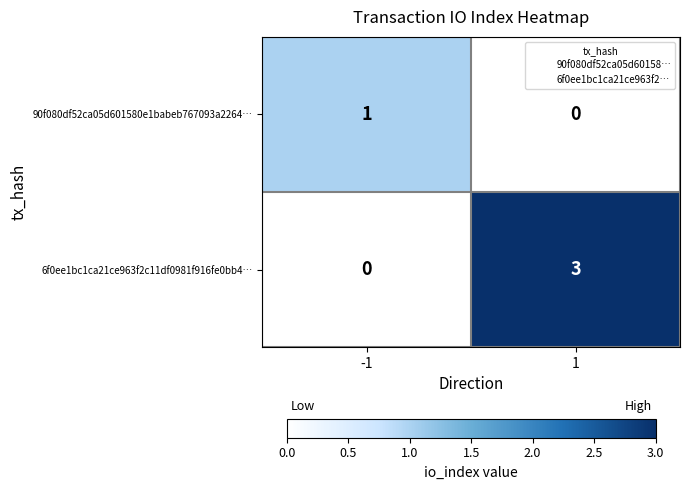

Reading left to right, transcribe all the data shown in this chart.

90f080df52ca05d601580e1babeb767093a2264…: -1=1	1=0
6f0ee1bc1ca21ce963f2c11df0981f916fe0bb4…: -1=0	1=3